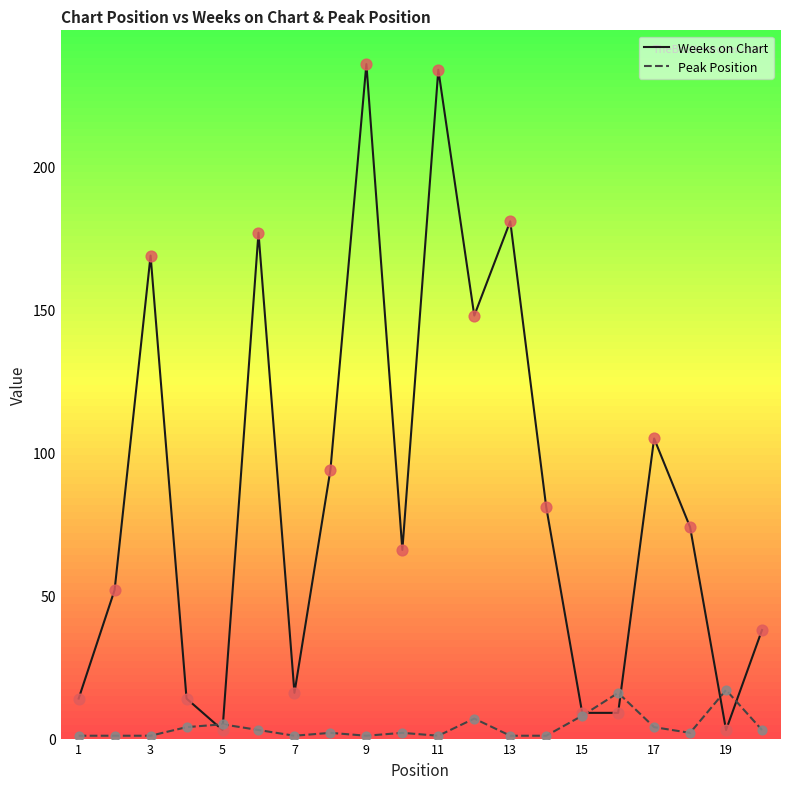

Which series has the largest total across all categories?

Weeks on Chart